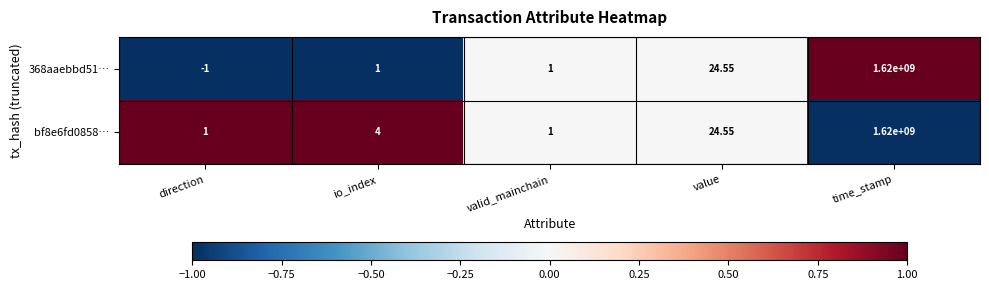

Is the value of 368aaebbd51… at direction greater than the value of bf8e6fd0858… at value?

No